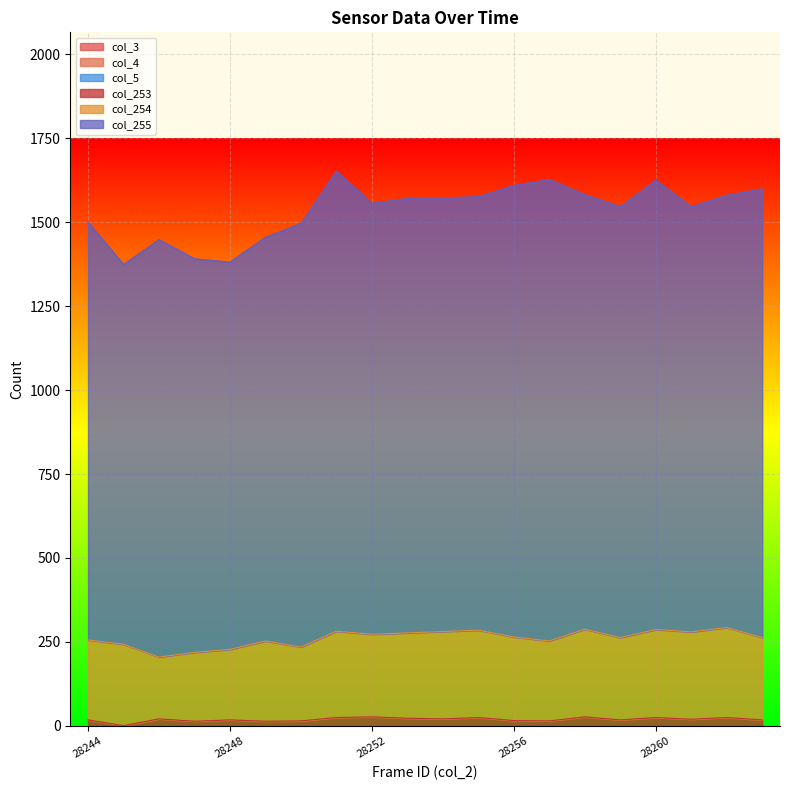

Reading left to right, extract all data points from this chart.

col_3: 28244=0	28245=0	28246=0	28247=0	28248=0	28249=0	28250=0	28251=0	28252=0	28253=0	28254=0	28255=0	28256=0	28257=0	28258=0	28259=0	28260=0	28261=0	28262=0	28263=0
col_4: 28244=0	28245=0	28246=0	28247=0	28248=0	28249=0	28250=0	28251=0	28252=0	28253=0	28254=0	28255=0	28256=0	28257=0	28258=0	28259=0	28260=0	28261=0	28262=0	28263=0
col_5: 28244=0	28245=0	28246=0	28247=0	28248=0	28249=0	28250=0	28251=0	28252=0	28253=0	28254=0	28255=0	28256=0	28257=0	28258=0	28259=0	28260=0	28261=0	28262=0	28263=0
col_253: 28244=18	28245=1	28246=21	28247=14	28248=18	28249=14	28250=15	28251=25	28252=27	28253=23	28254=21	28255=25	28256=16	28257=15	28258=27	28259=18	28260=25	28261=20	28262=25	28263=18
col_254: 28244=238	28245=242	28246=184	28247=205	28248=210	28249=239	28250=220	28251=257	28252=246	28253=254	28254=260	28255=260	28256=249	28257=238	28258=261	28259=245	28260=262	28261=260	28262=268	28263=245
col_255: 28244=1244	28245=1131	28246=1243	28247=1172	28248=1153	28249=1202	28250=1261	28251=1370	28252=1283	28253=1294	28254=1291	28255=1291	28256=1344	28257=1374	28258=1294	28259=1283	28260=1338	28261=1266	28262=1287	28263=1336